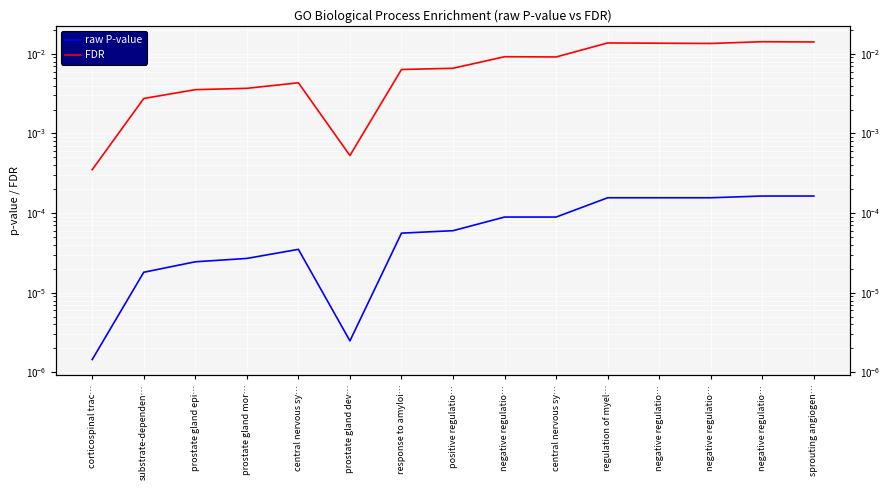

The raw P-value series shows 0.0 at negative regulatio…. True or false?

True